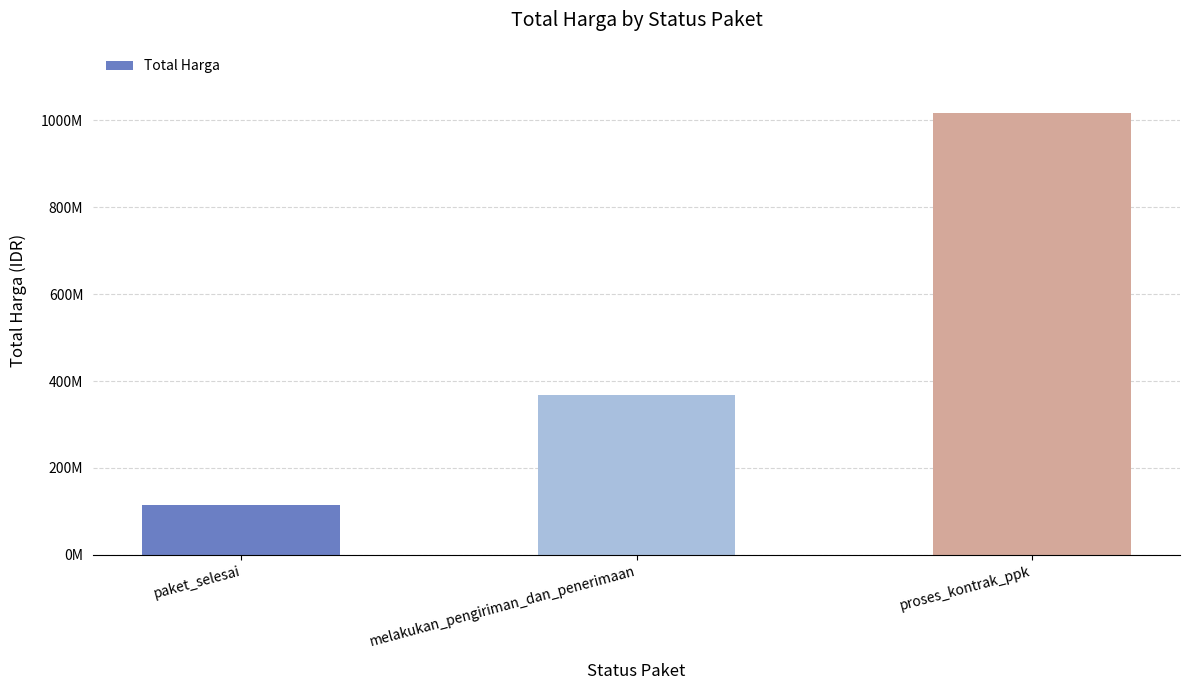

What is the difference between the maximum and minimum values?

903147500